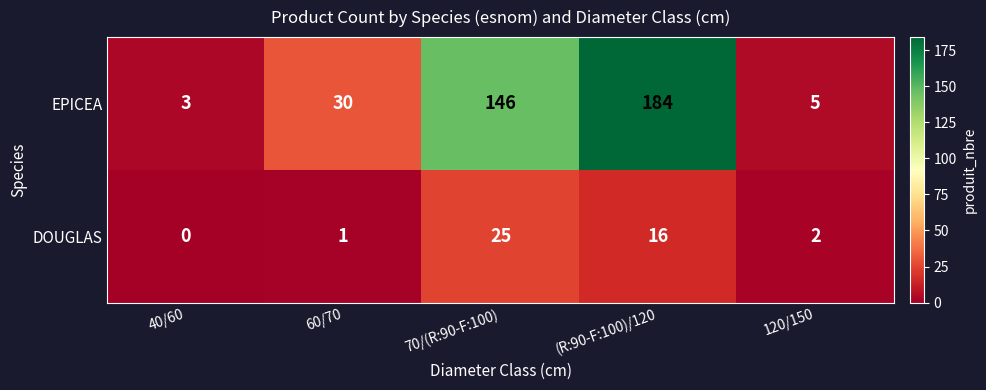

At 120/150, list the series in order from largest to smallest.

EPICEA, DOUGLAS